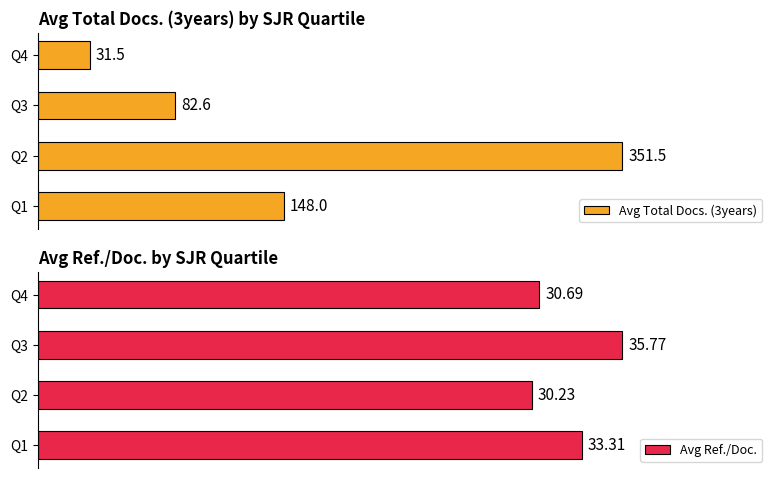

Is it true that Avg Total Docs. (3years) equals 586.5 at Q2?

False